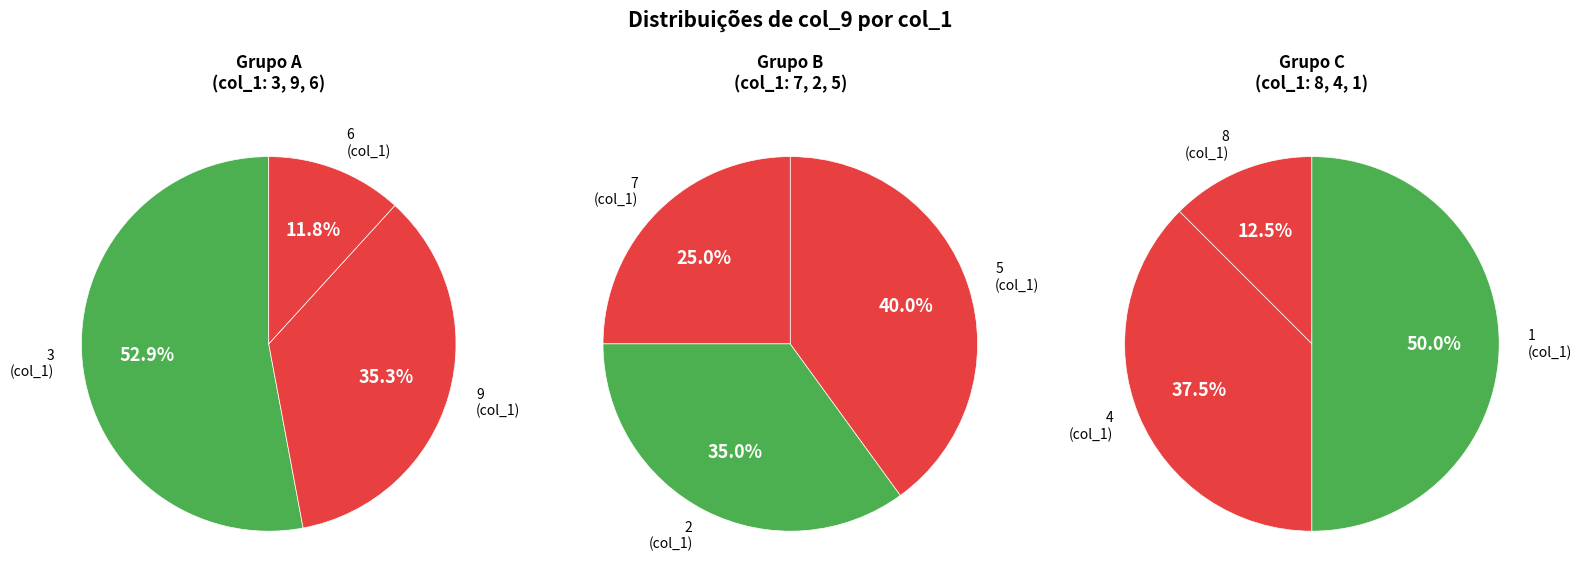

What is the change in value from 9 to 6?

-4